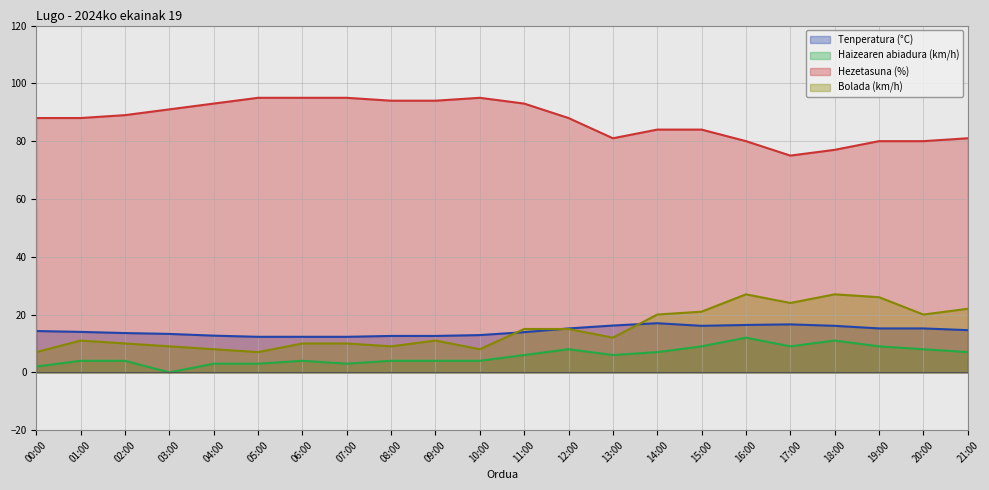

Reading left to right, list all the values displayed in this chart.

Tenperatura (°C): 14.3	14.0	13.6	13.3	12.7	12.3	12.3	12.3	12.6	12.6	12.9	13.9	15.2	16.2	17.0	16.1	16.4	16.6	16.1	15.2	15.2	14.6
Haizearen abiadura (km/h): 2.0	4.0	4.0	0.0	3.0	3.0	4.0	3.0	4.0	4.0	4.0	6.0	8.0	6.0	7.0	9.0	12.0	9.0	11.0	9.0	8.0	7.0
Hezetasuna (%): 88.0	88.0	89.0	91.0	93.0	95.0	95.0	95.0	94.0	94.0	95.0	93.0	88.0	81.0	84.0	84.0	80.0	75.0	77.0	80.0	80.0	81.0
Bolada (km/h): 7.0	11.0	10.0	9.0	8.0	7.0	10.0	10.0	9.0	11.0	8.0	15.0	15.0	12.0	20.0	21.0	27.0	24.0	27.0	26.0	20.0	22.0